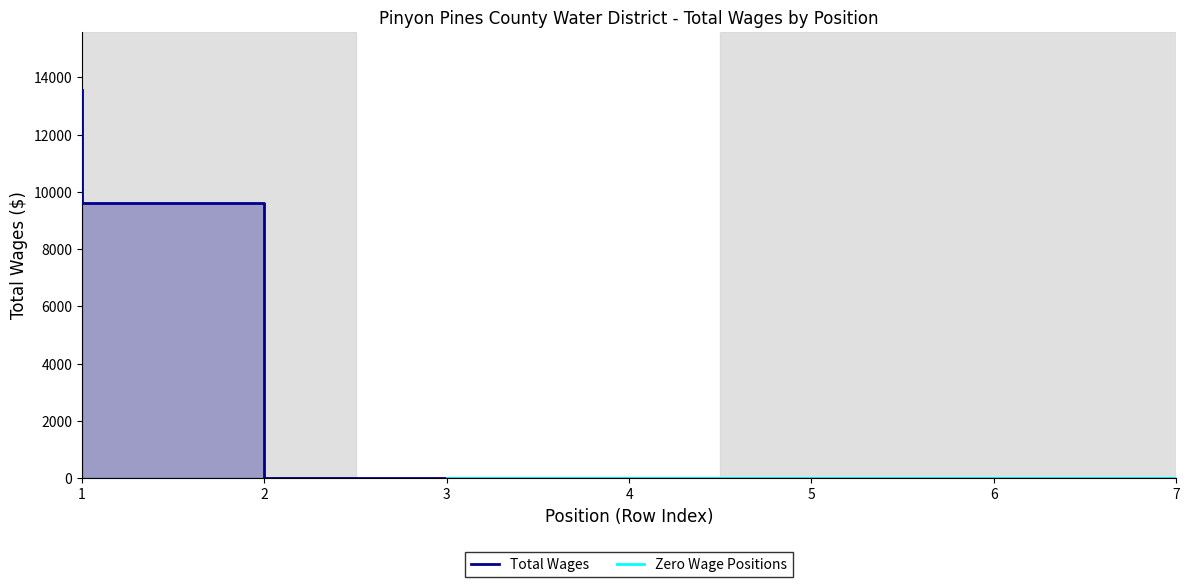

Reading right to left, what are all the values shown in this chart?

0	0	0	0	0	9606	13560